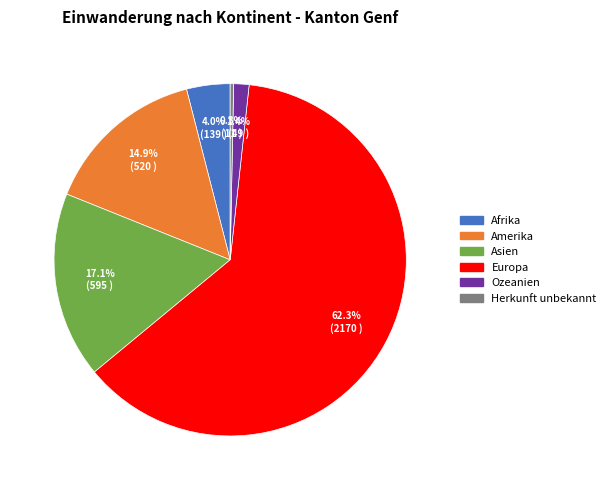

What is the majority slice?

Europa